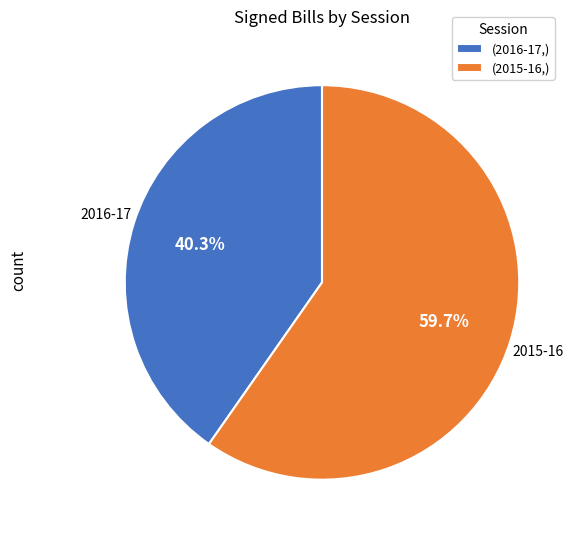

What is the smallest slice in the pie chart?

(2016-17,)